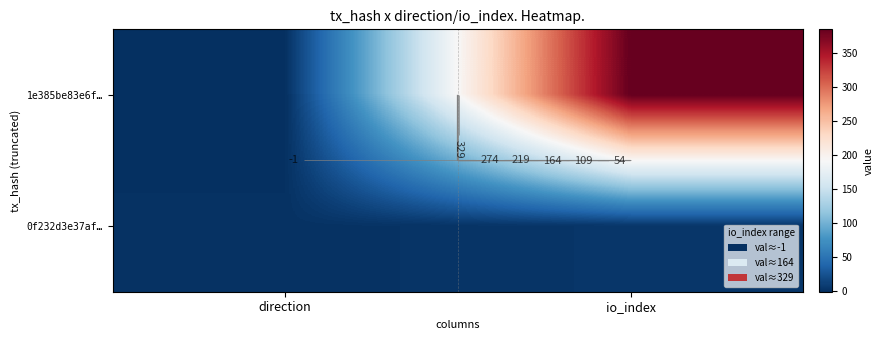

Which category has the highest value in the 1e385be83e6f… series?

io_index